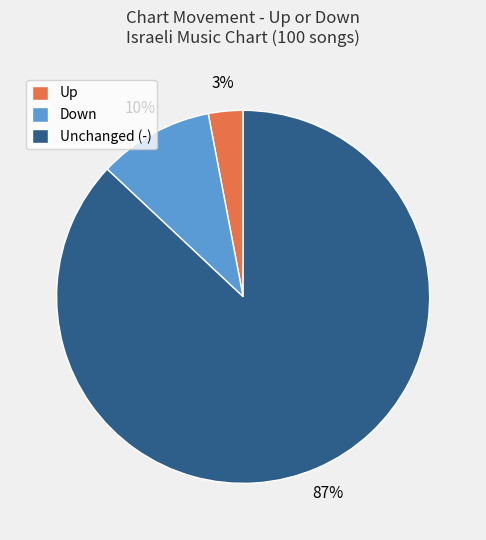

To the nearest percent, what is the difference between the largest and smallest slice percentages?

84%